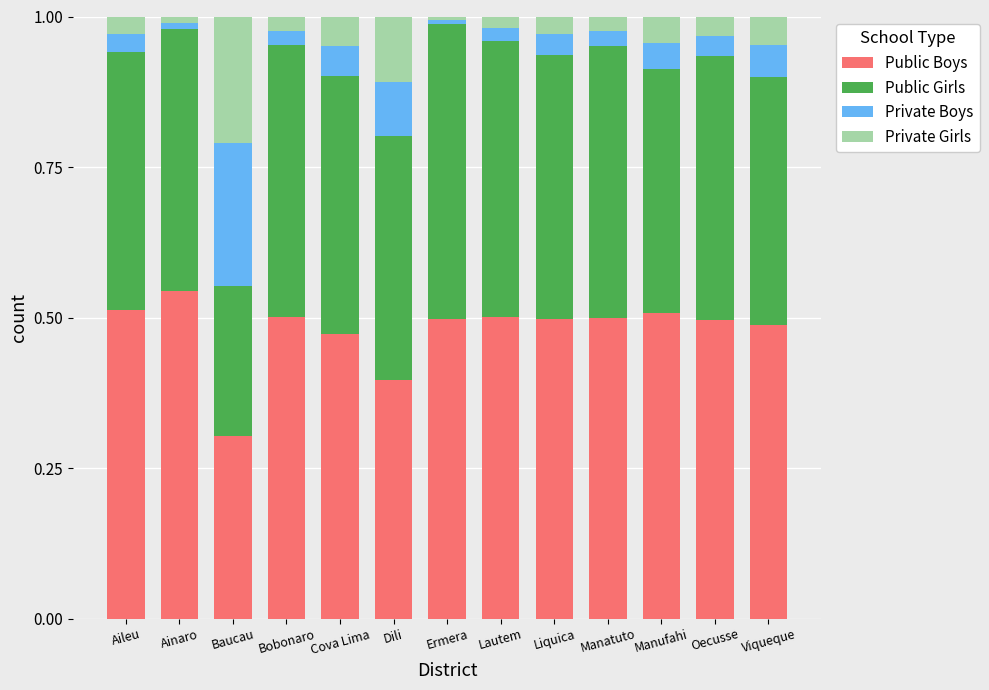

What is the sum of the Public Boys values at Liquica and Dili?

0.9